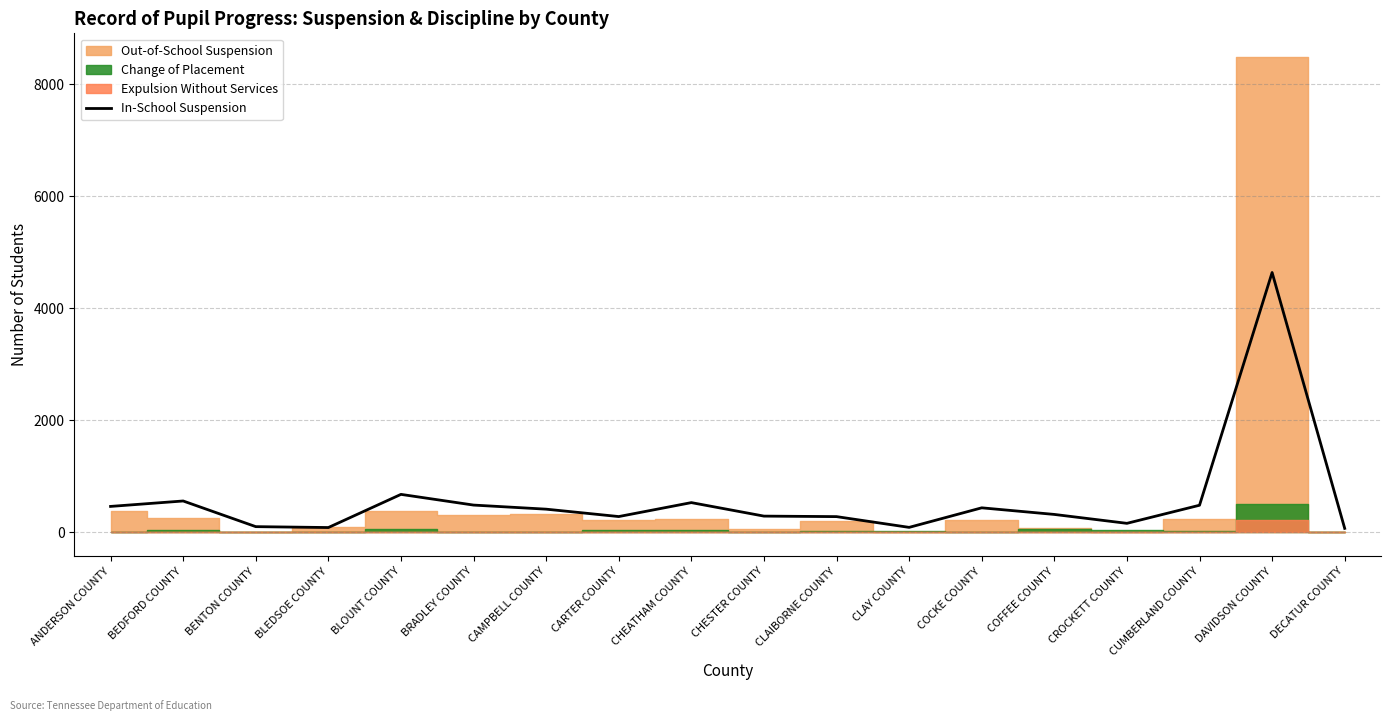

List the labels in order of value, largest first.

DAVIDSON COUNTY, BLOUNT COUNTY, BEDFORD COUNTY, CHEATHAM COUNTY, BRADLEY COUNTY, CUMBERLAND COUNTY, ANDERSON COUNTY, COCKE COUNTY, CAMPBELL COUNTY, COFFEE COUNTY, CHESTER COUNTY, CARTER COUNTY, CLAIBORNE COUNTY, CROCKETT COUNTY, BENTON COUNTY, CLAY COUNTY, BLEDSOE COUNTY, DECATUR COUNTY